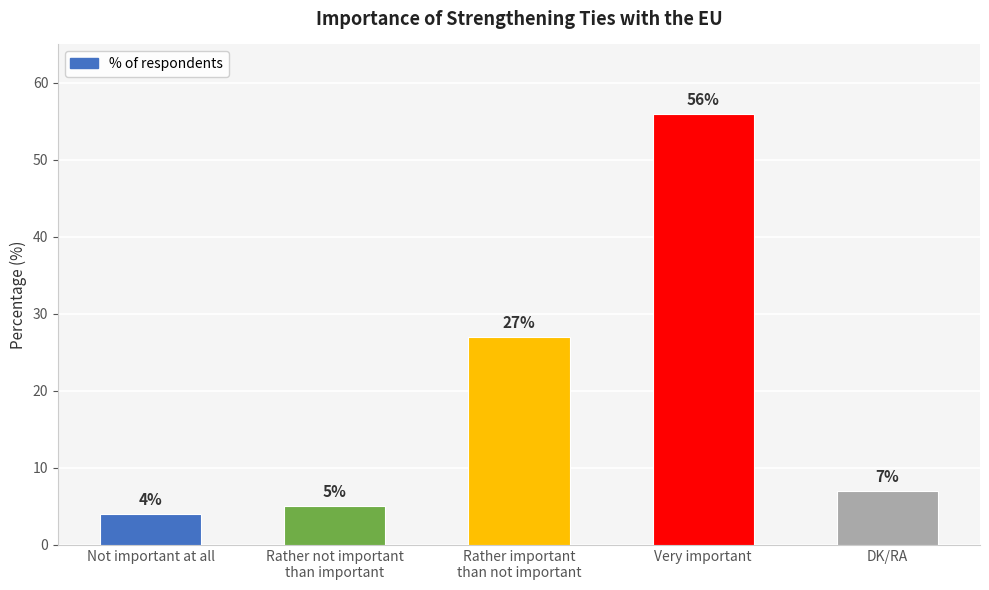

Rank the categories by value from lowest to highest.

Not important at all, Rather not important
than important, DK/RA, Rather important
than not important, Very important